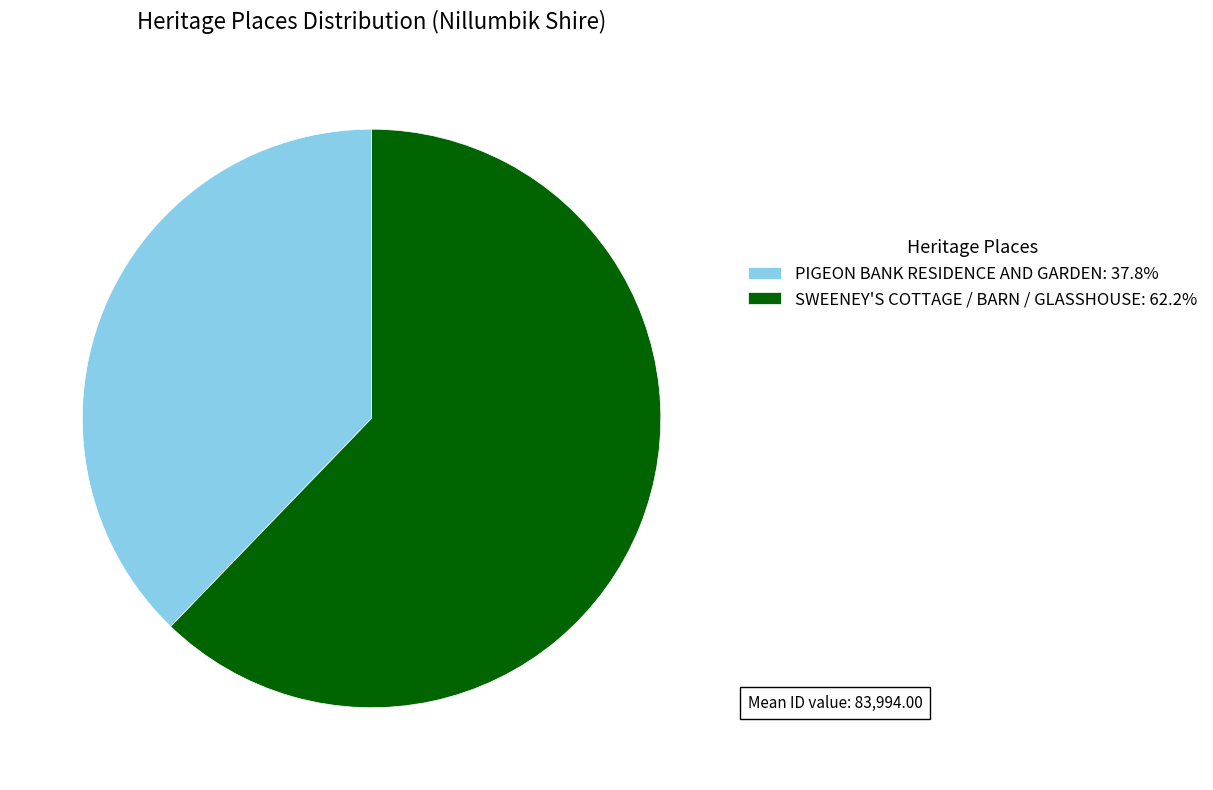

Combined, do PIGEON BANK RESIDENCE AND GARDEN: 37.8% and SWEENEY'S COTTAGE / BARN / GLASSHOUSE: 62.2% account for over 50%?

Yes